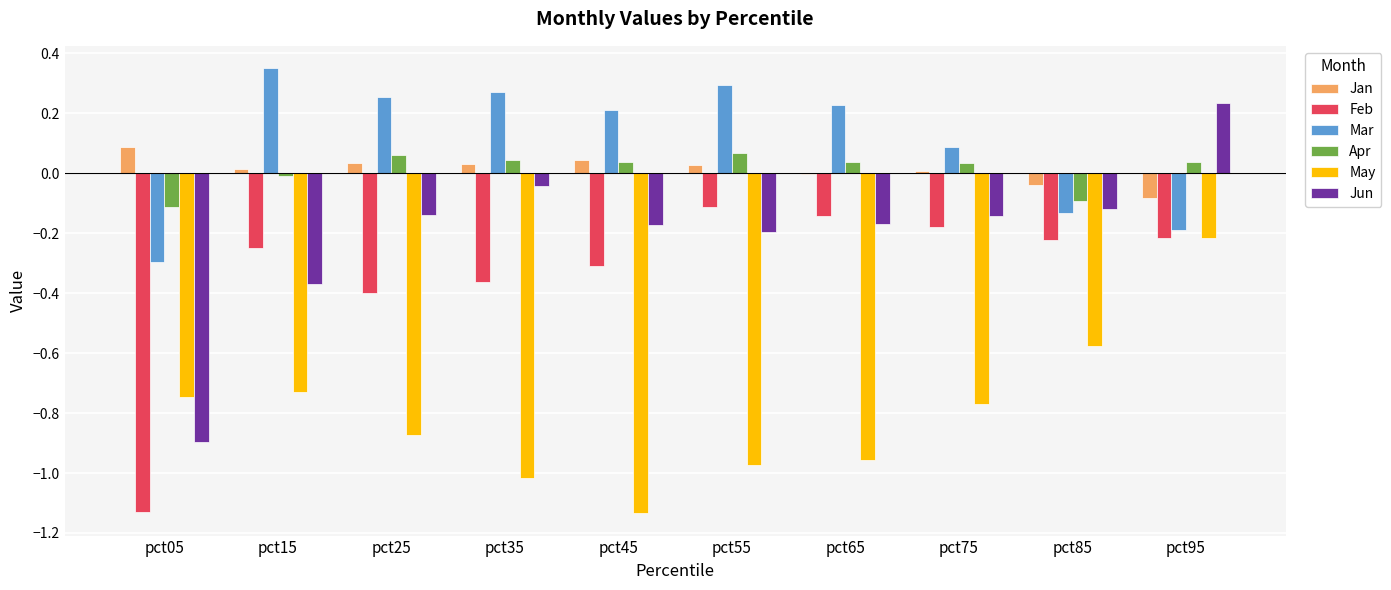

At which category does the chart reach its peak across all series?

pct15